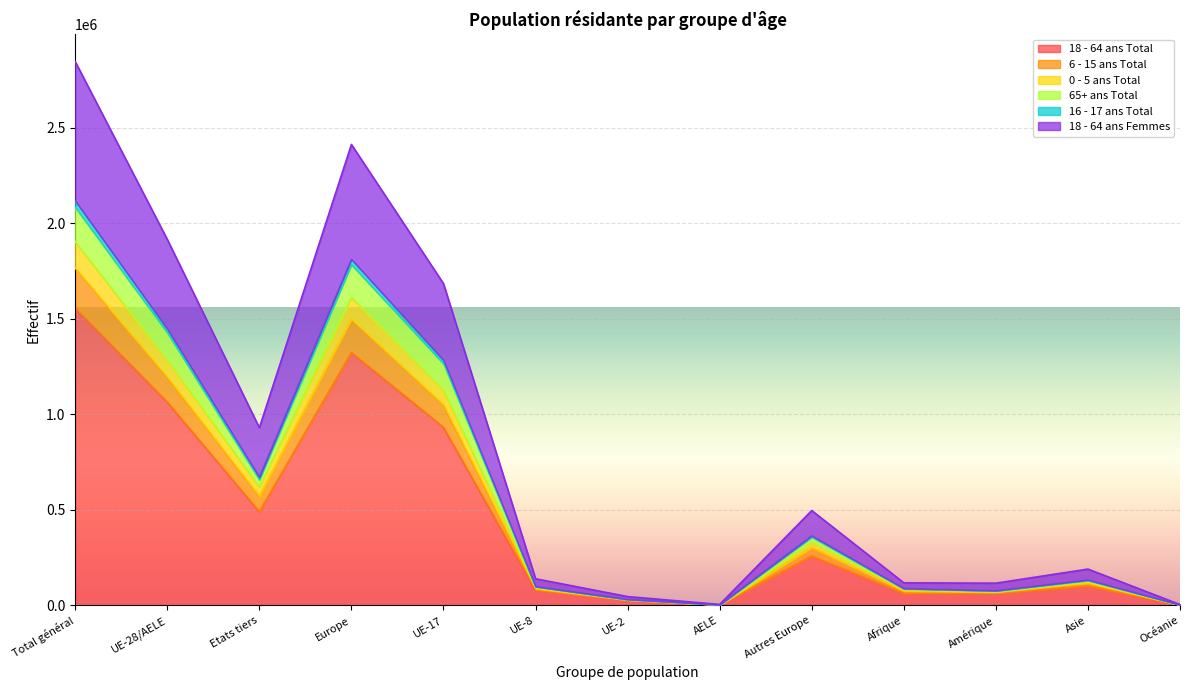

True or false: 18 - 64 ans Total and 18 - 64 ans Femmes cross at least once.

False